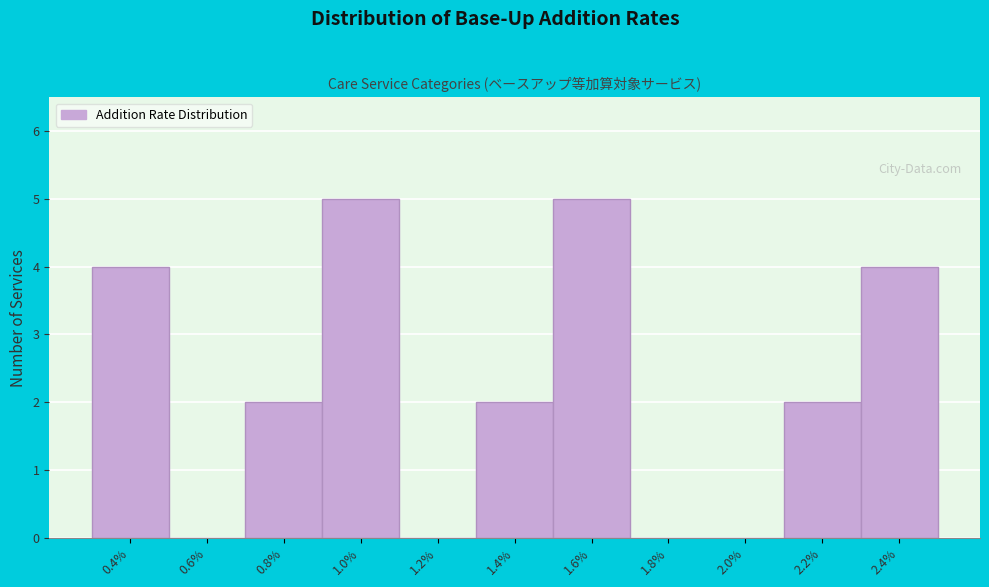

Reading left to right, transcribe all the data shown in this chart.

0.4%=4	0.6%=0	0.8%=2	1.0%=5	1.2%=0	1.4%=2	1.6%=5	1.8%=0	2.0%=0	2.2%=2	2.4%=4